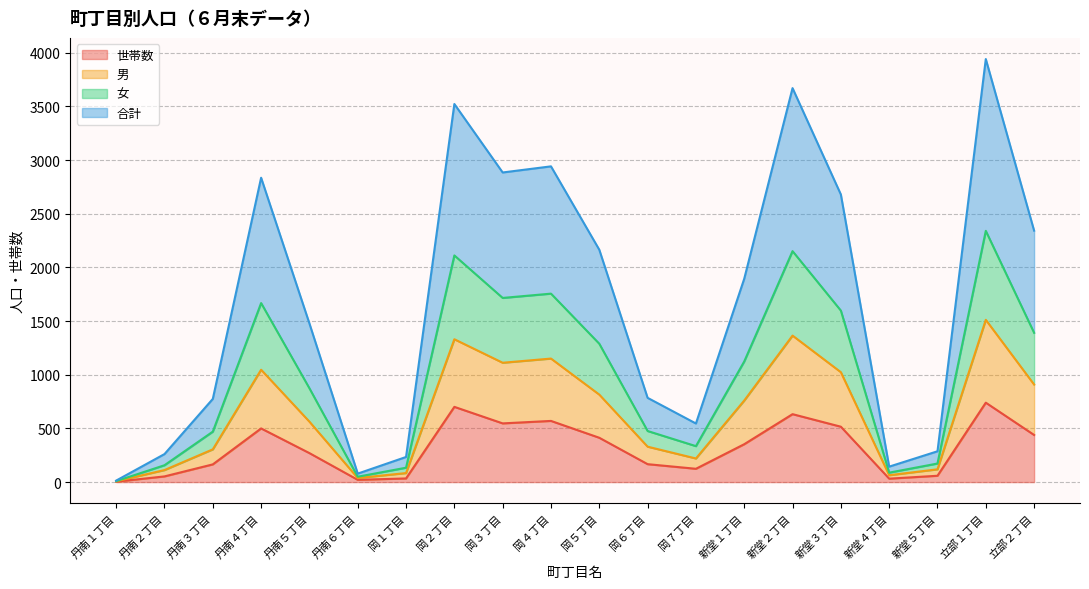

What is the approximate value of 男 at 丹南３丁目, to the nearest 10?

300